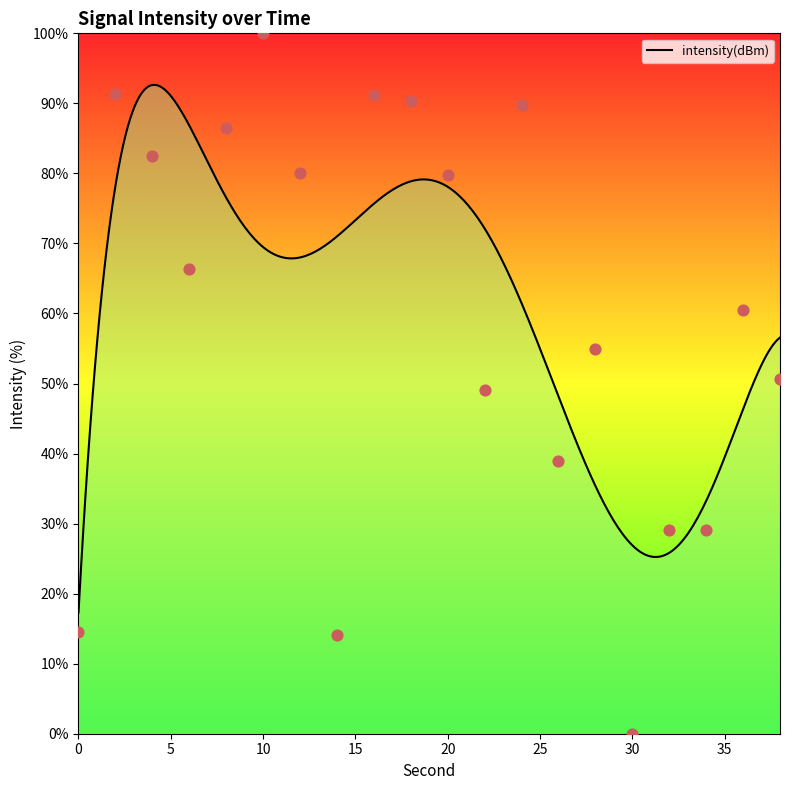

Which has a higher value, 4 or 20?

4